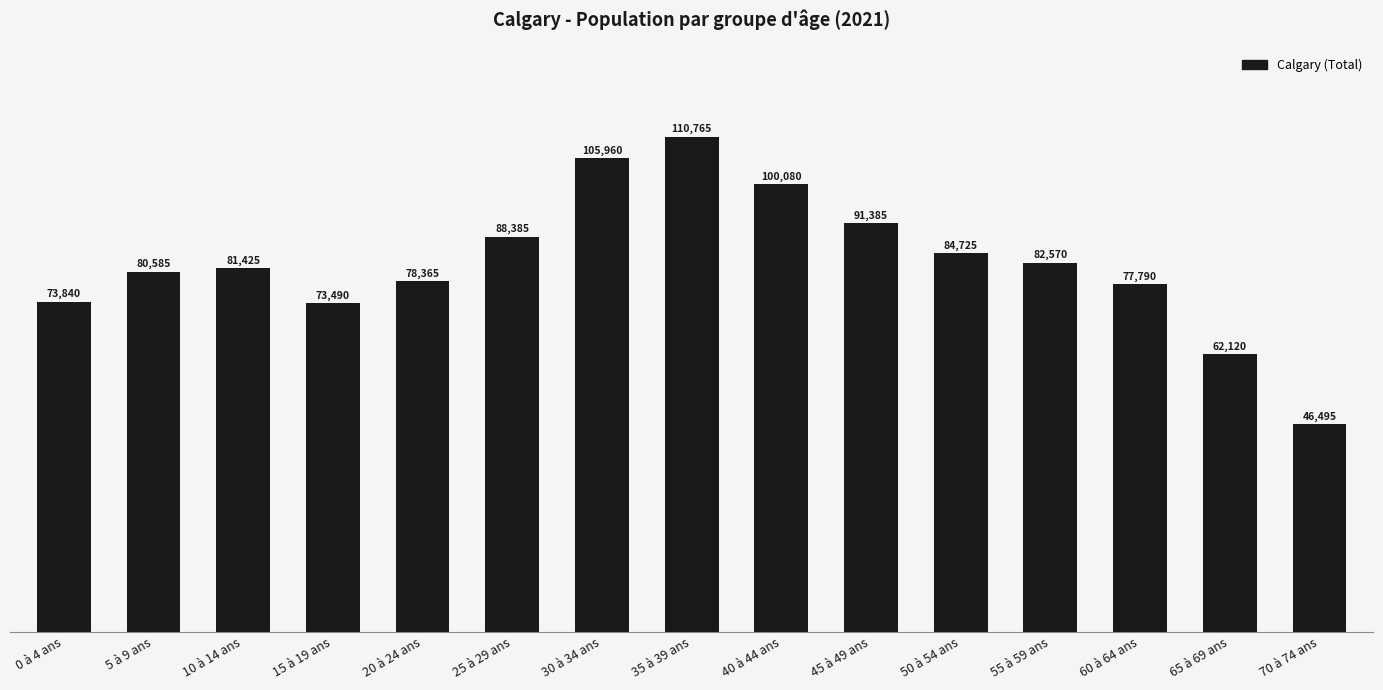

Rank the categories by value from lowest to highest.

70 à 74 ans, 65 à 69 ans, 15 à 19 ans, 0 à 4 ans, 60 à 64 ans, 20 à 24 ans, 5 à 9 ans, 10 à 14 ans, 55 à 59 ans, 50 à 54 ans, 25 à 29 ans, 45 à 49 ans, 40 à 44 ans, 30 à 34 ans, 35 à 39 ans